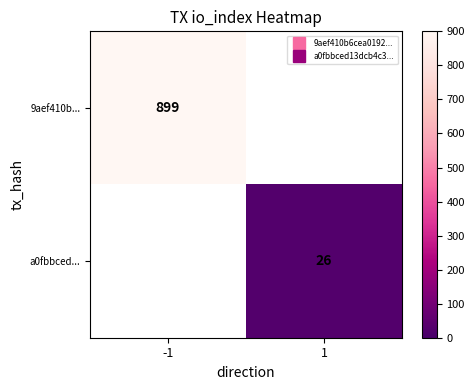

Is the value of 9aef410b... at 1 greater than the value of a0fbbced... at 1?

No